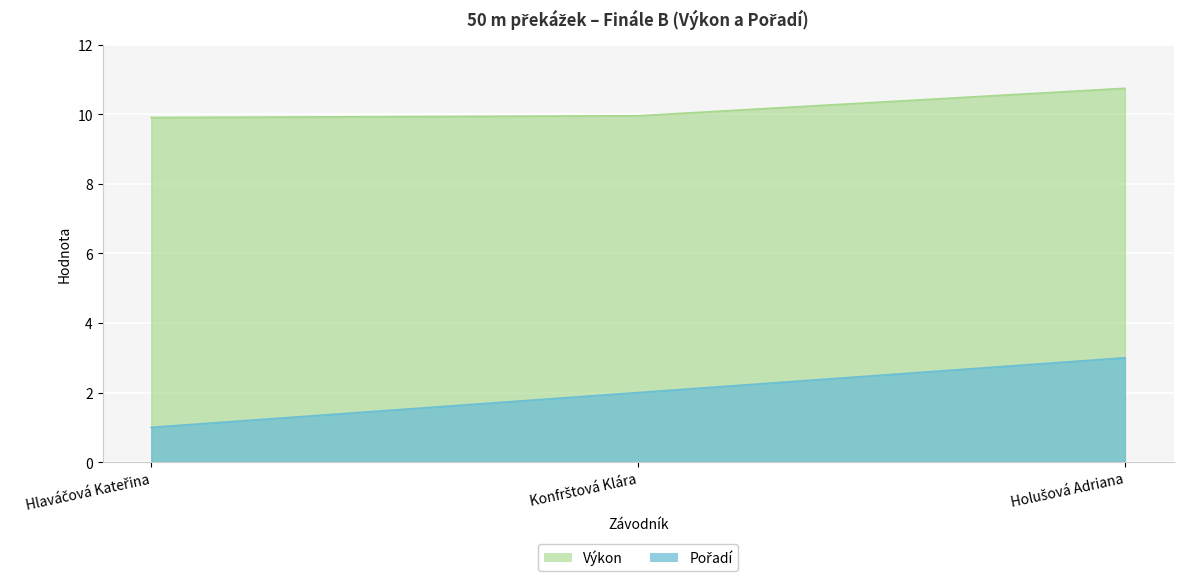

The value of Výkon at Konfrštová Klára is 14.8. True or false?

False